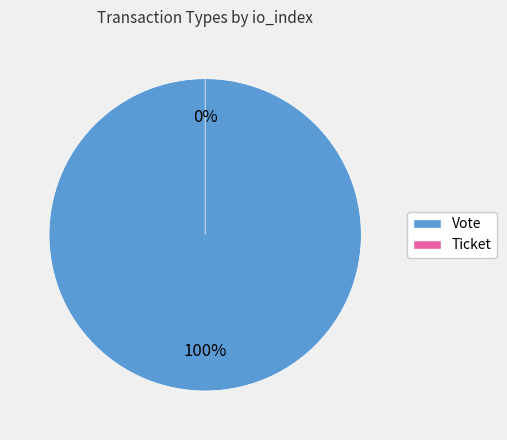

Count the number of slices in the pie.

2